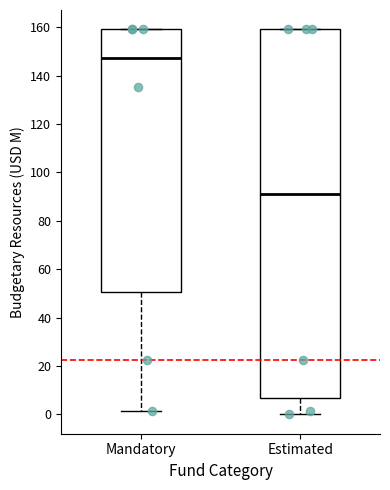

Which box's median line is the highest?

Mandatory